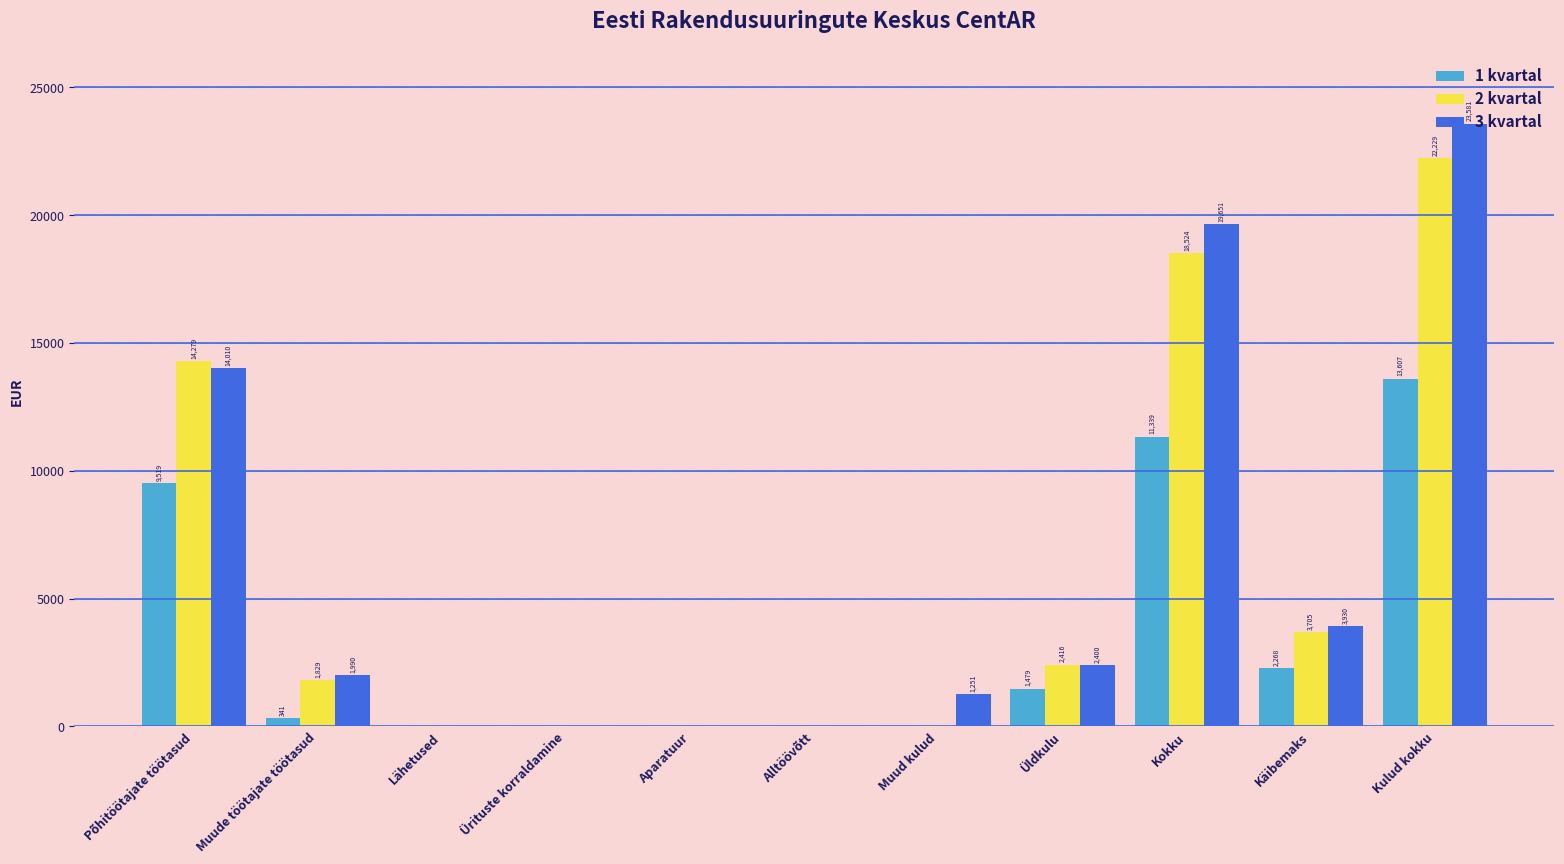

Is it true that 2 kvartal equals 22582.2 at Põhitöötajate töötasud?

False